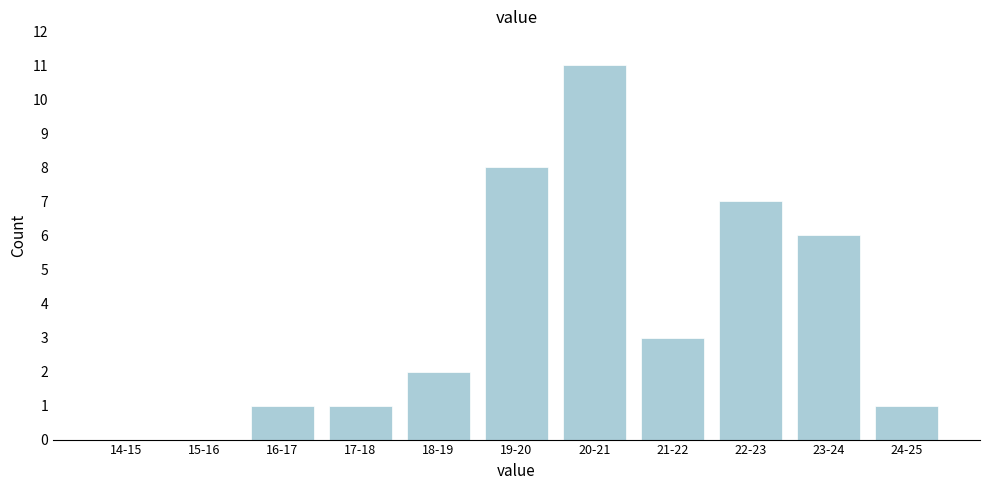

Reading left to right, extract all data points from this chart.

14-15=0	15-16=0	16-17=1	17-18=1	18-19=2	19-20=8	20-21=11	21-22=3	22-23=7	23-24=6	24-25=1